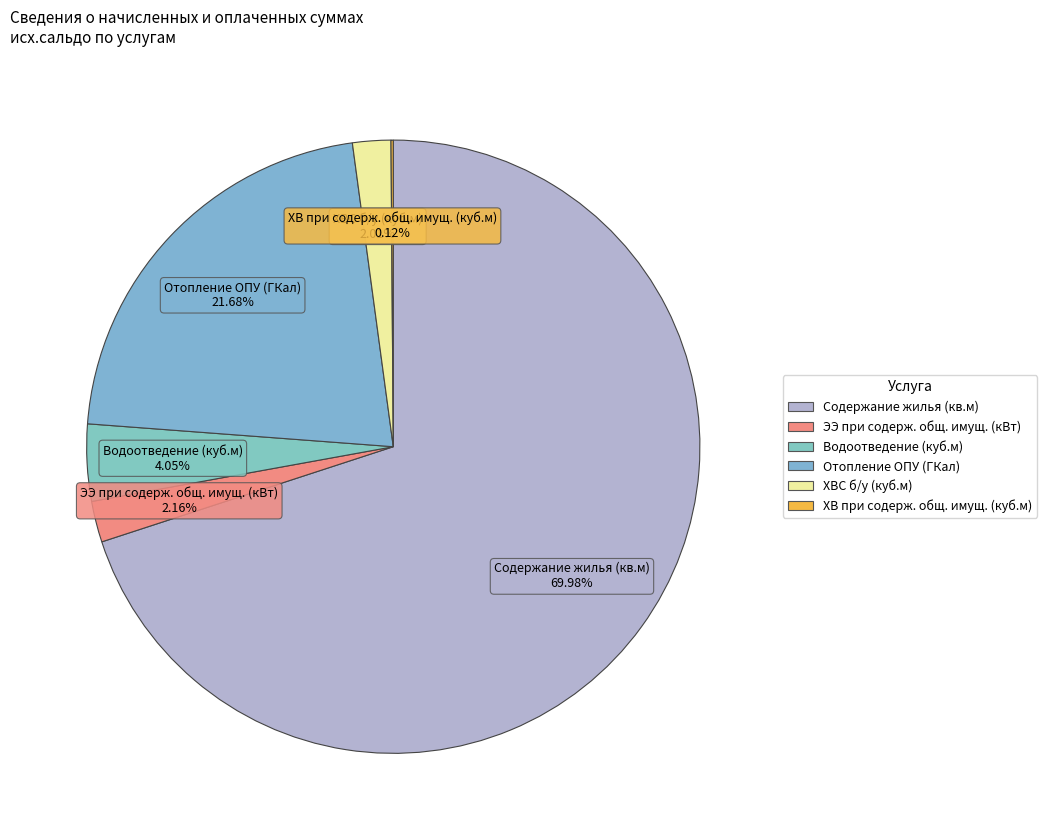

To the nearest percent, what portion does ХВС б/у (куб.м) represent?

2%